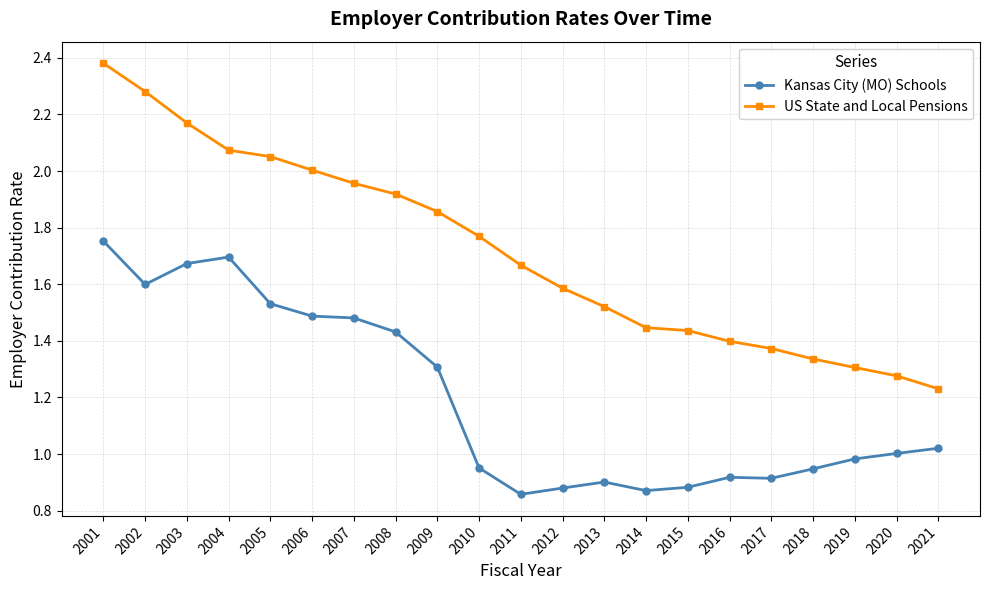

True or false: US State and Local Pensions has more than 2 points higher than both neighbors.

False